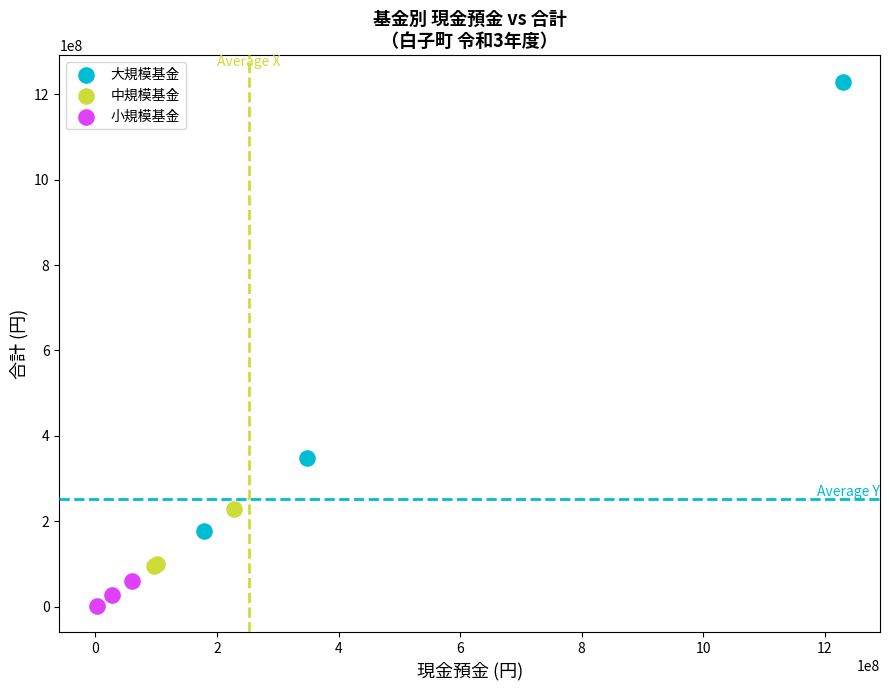

Which series contains the highest Y value?

大規模基金